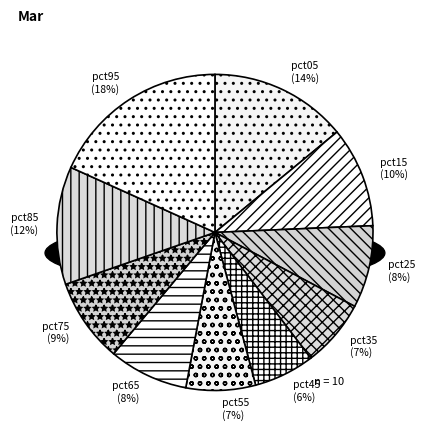

The pct05 slice represents 22% of the pie. True or false?

False